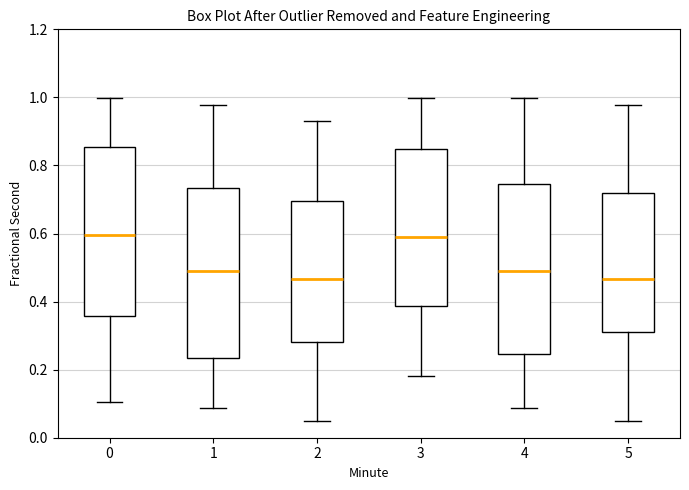

Reading left to right, read every box against the y-axis: the position of its median line, the range the box covers, and the ends of its whiskers. The values are not printed on the chart, so give them approximately, as read against the axis.

0: median 0.60, box 0.36 to 0.86, whiskers 0.10 to 1.00
1: median 0.48, box 0.24 to 0.74, whiskers 0.08 to 0.98
2: median 0.46, box 0.28 to 0.70, whiskers 0.04 to 0.92
3: median 0.60, box 0.38 to 0.84, whiskers 0.18 to 1.00
4: median 0.48, box 0.24 to 0.74, whiskers 0.08 to 1.00
5: median 0.46, box 0.30 to 0.72, whiskers 0.04 to 0.98